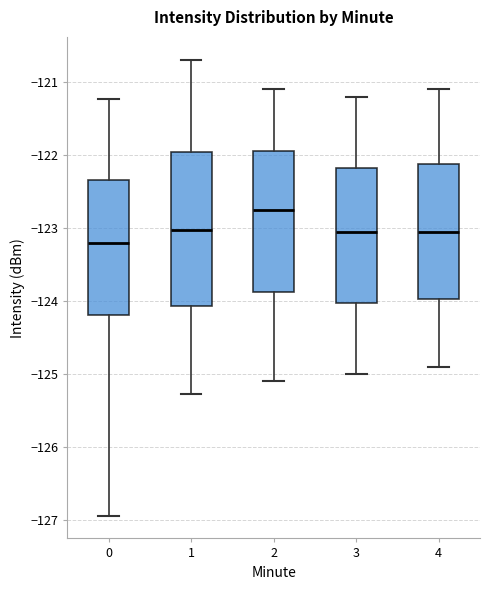

Comparing the boxes themselves (not the whiskers), which one is the tallest?

1